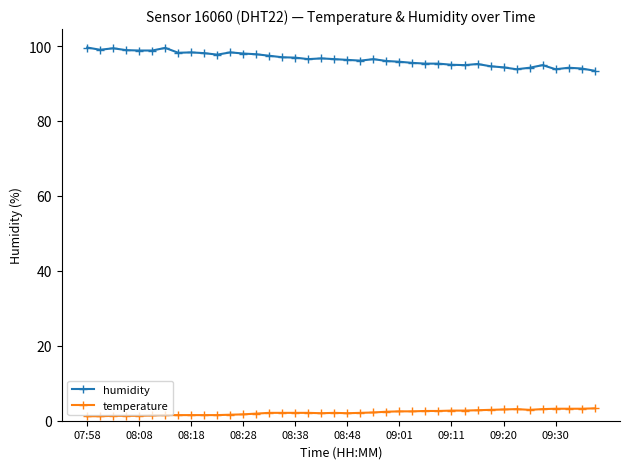

True or false: humidity and temperature cross at least once.

False